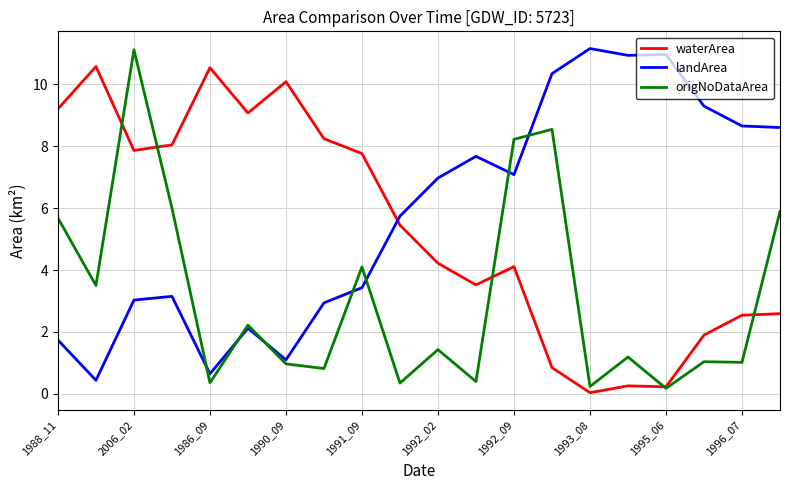

List the series in order of their overall mean, lowest first.

origNoDataArea, waterArea, landArea